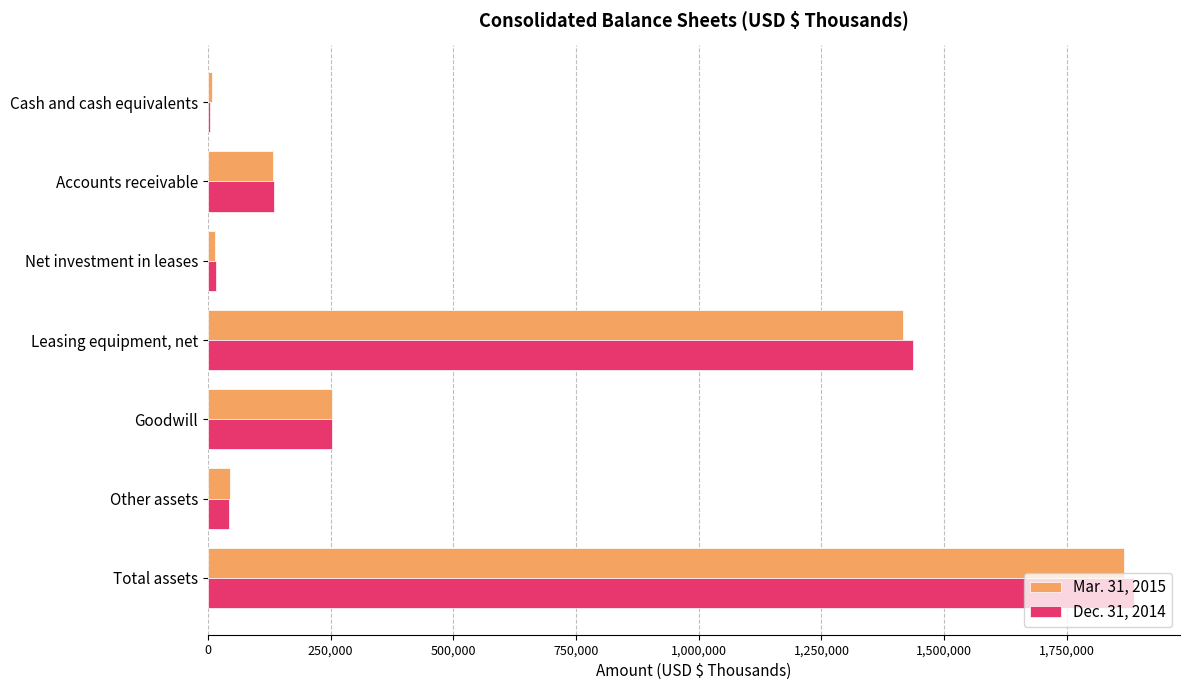

Which category has the highest value in the Mar. 31, 2015 series?

Total assets